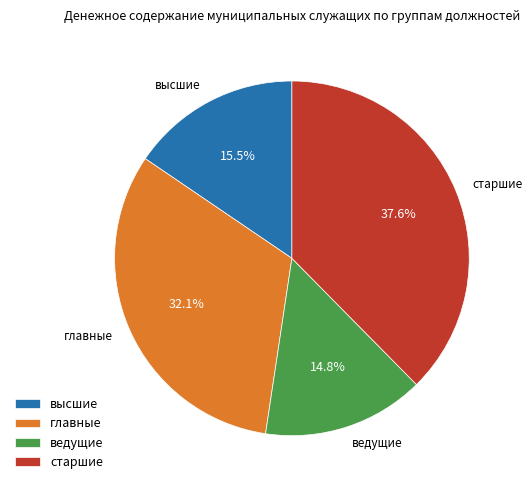

To the nearest percent, what is the difference between the ведущие and старшие slice percentages?

23%